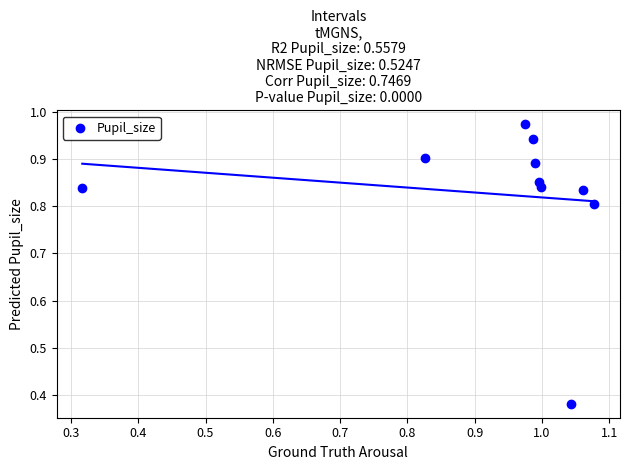

What is the range of Y values (max minus min)?

0.6